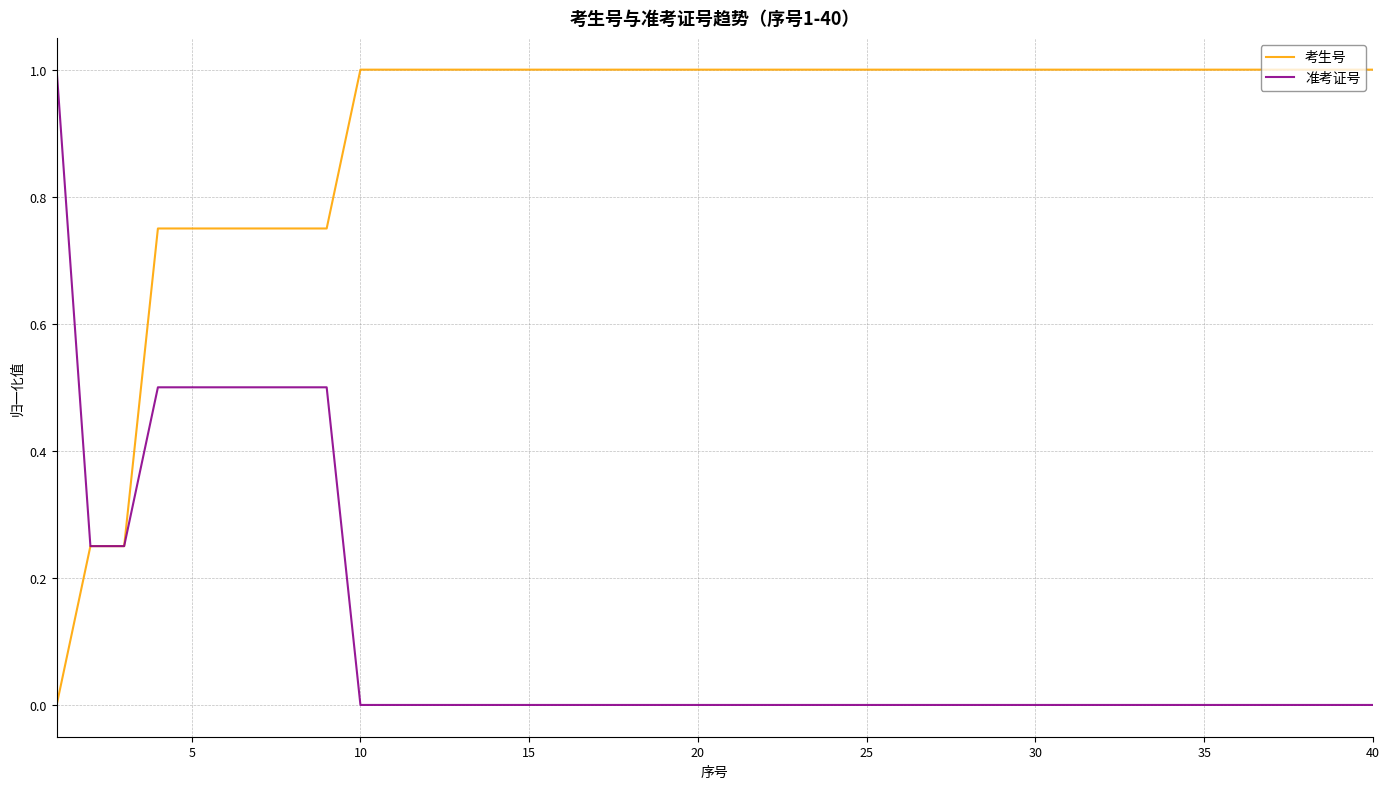

What is the highest value of the 考生号 series?

1.0